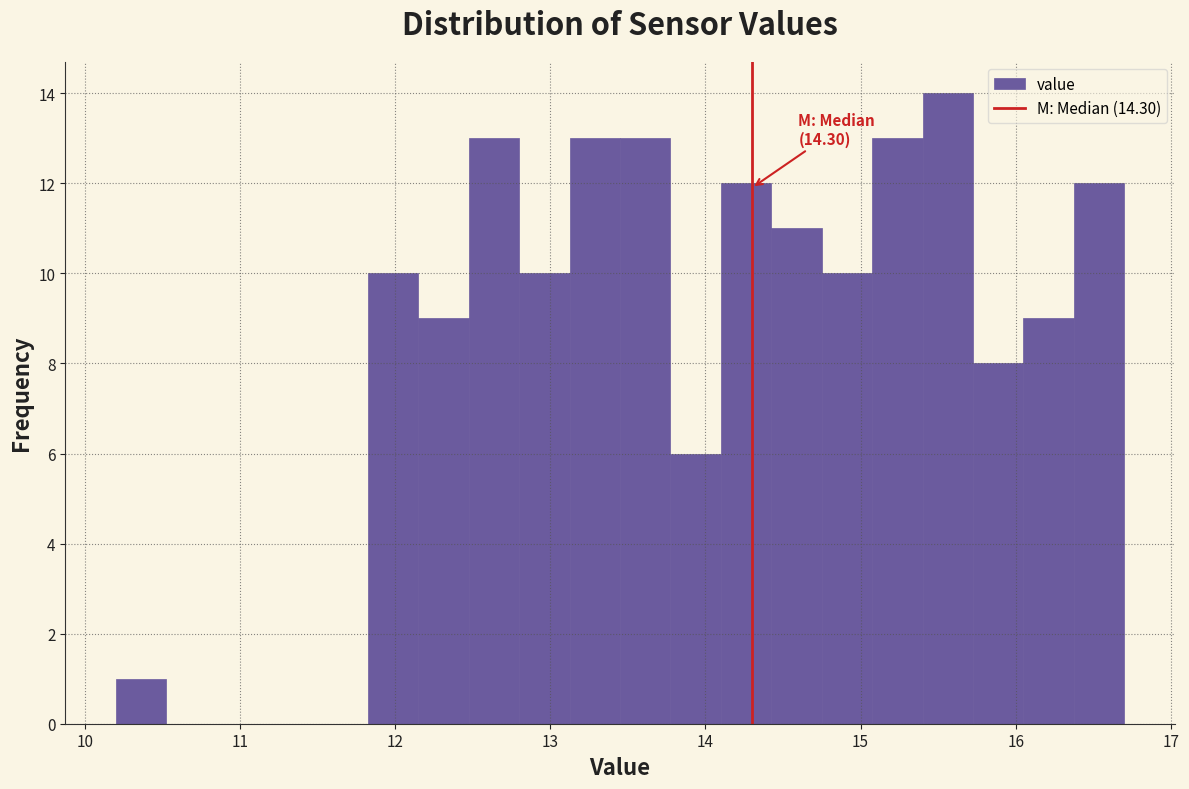

Read against the x-axis, roughly where is the centre of the tallest bar?

15.6